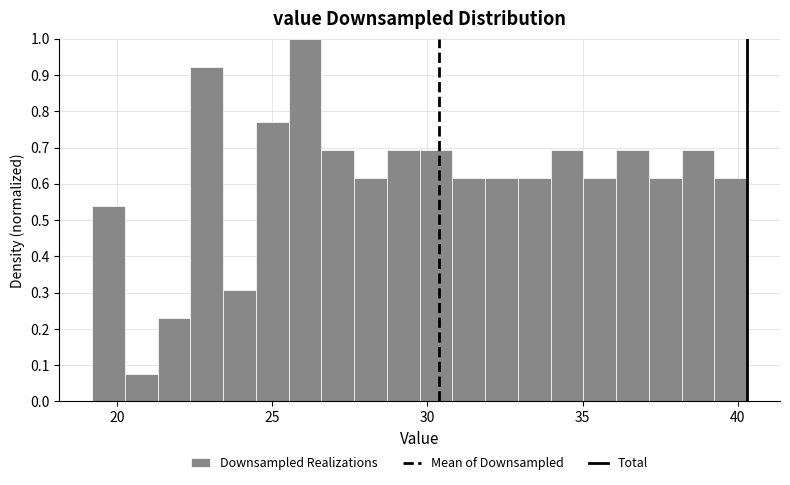

Around what value on the x-axis is the tallest bar? Give the approximate position of its centre, as read against the axis.

26.0